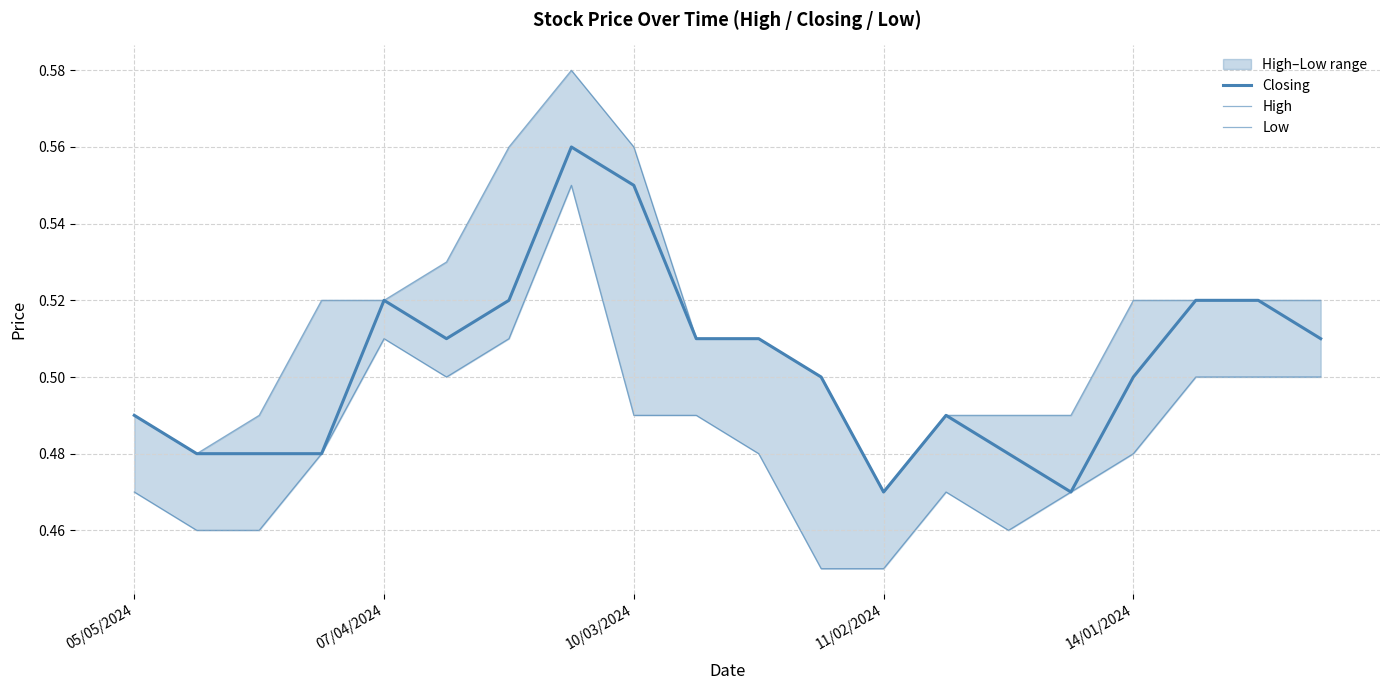

True or false: Low has more than 0 points higher than both neighbors.

True